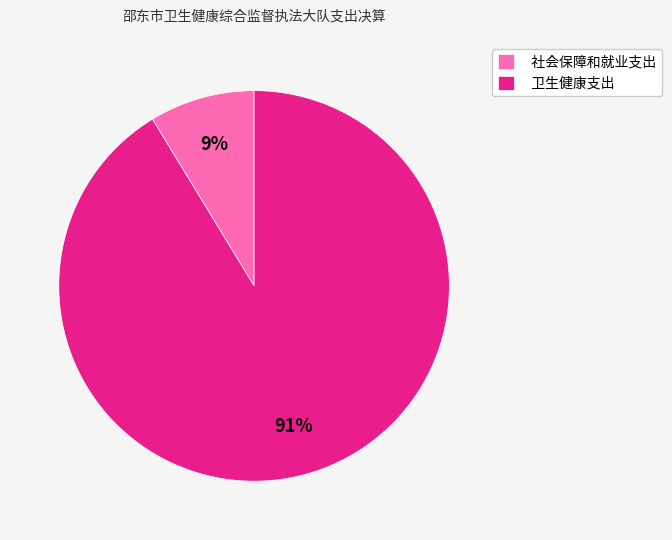

Is the sum of 社会保障和就业支出 and 卫生健康支出 greater than half?

Yes